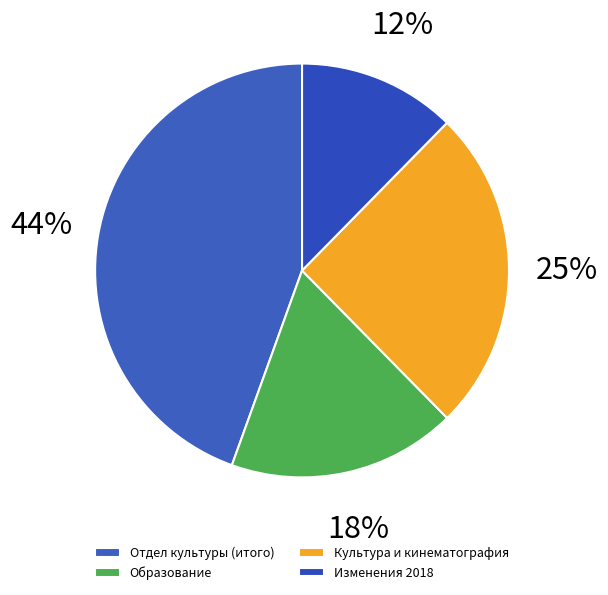

To the nearest percent, what is the difference between the largest and smallest slice percentages?

32%